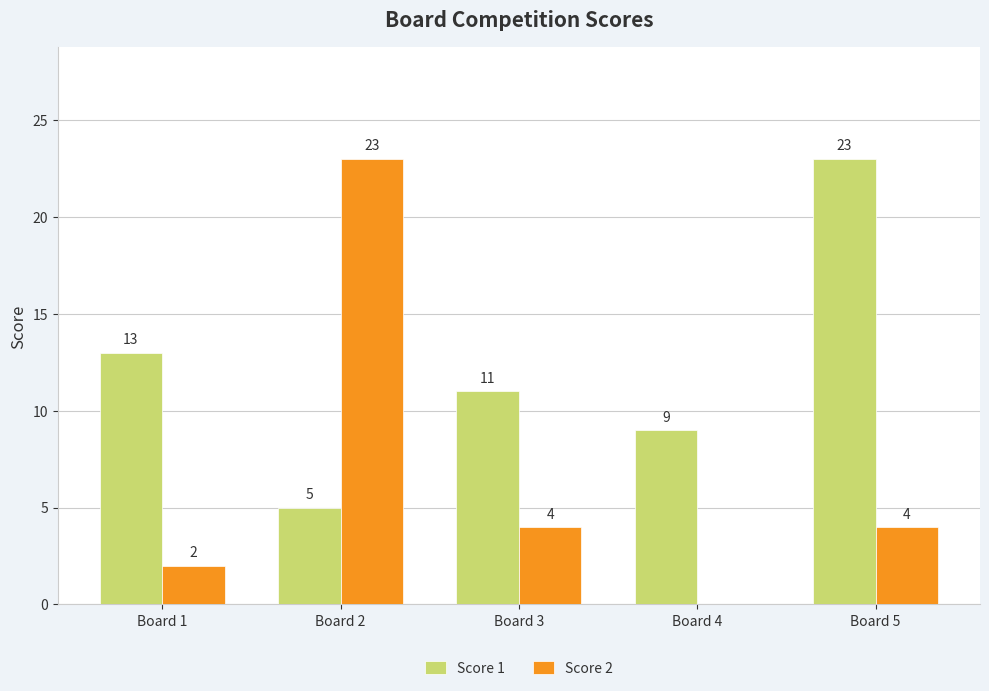

Where does the Score 2 series first go above 4?

Board 2